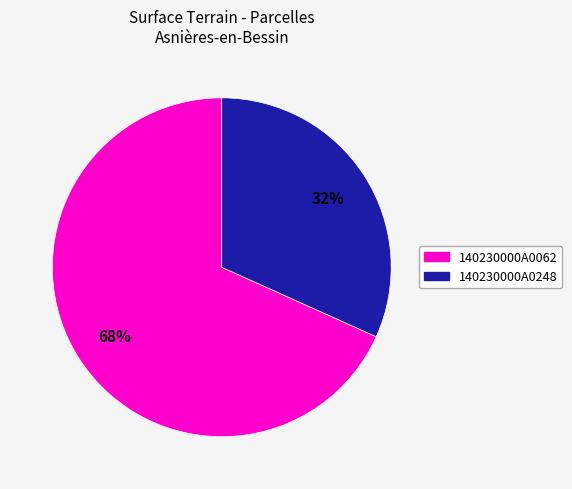

Count the number of slices in the pie.

2